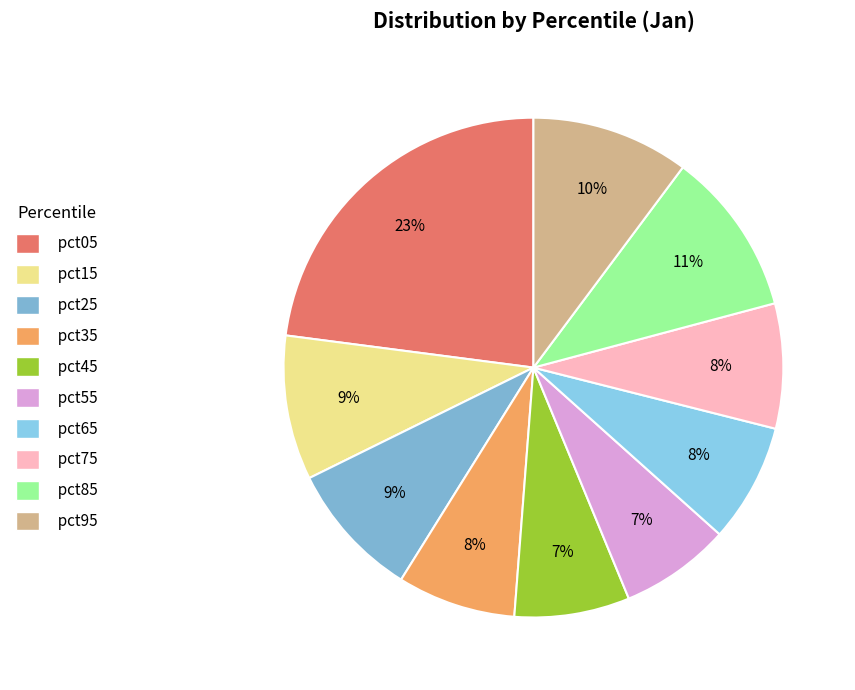

How many slices are in this pie chart?

10